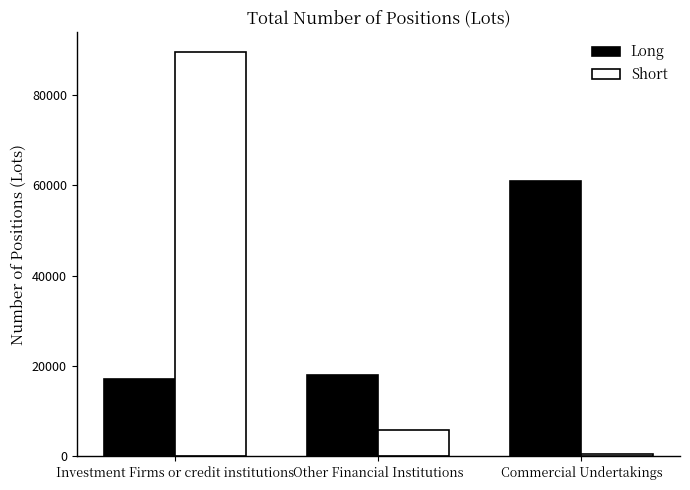

What is the label of the 2nd bar from the left?

Other Financial Institutions